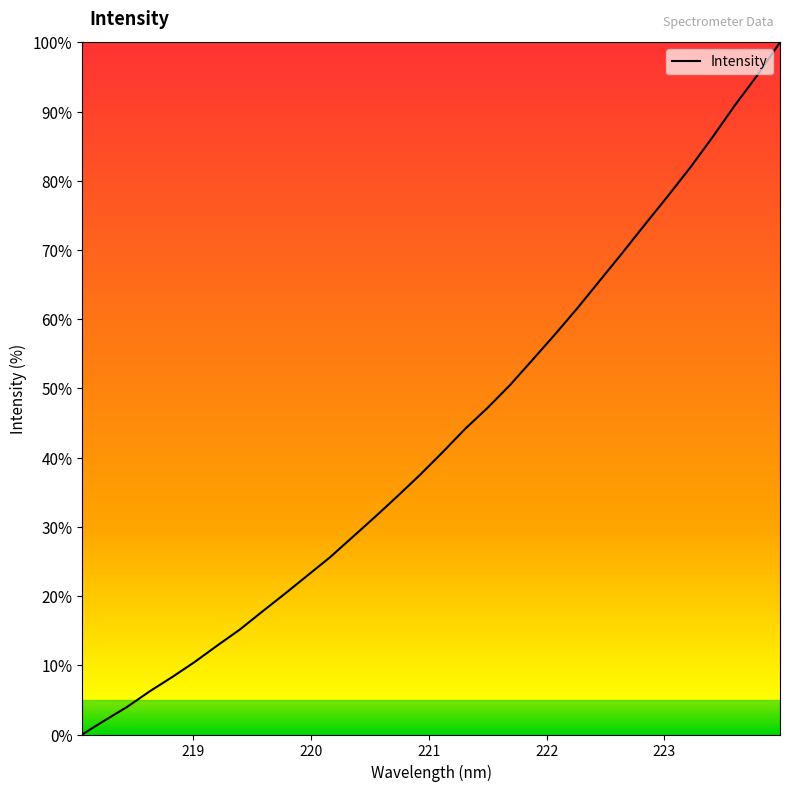

What is the difference between the maximum and minimum values?

100.0